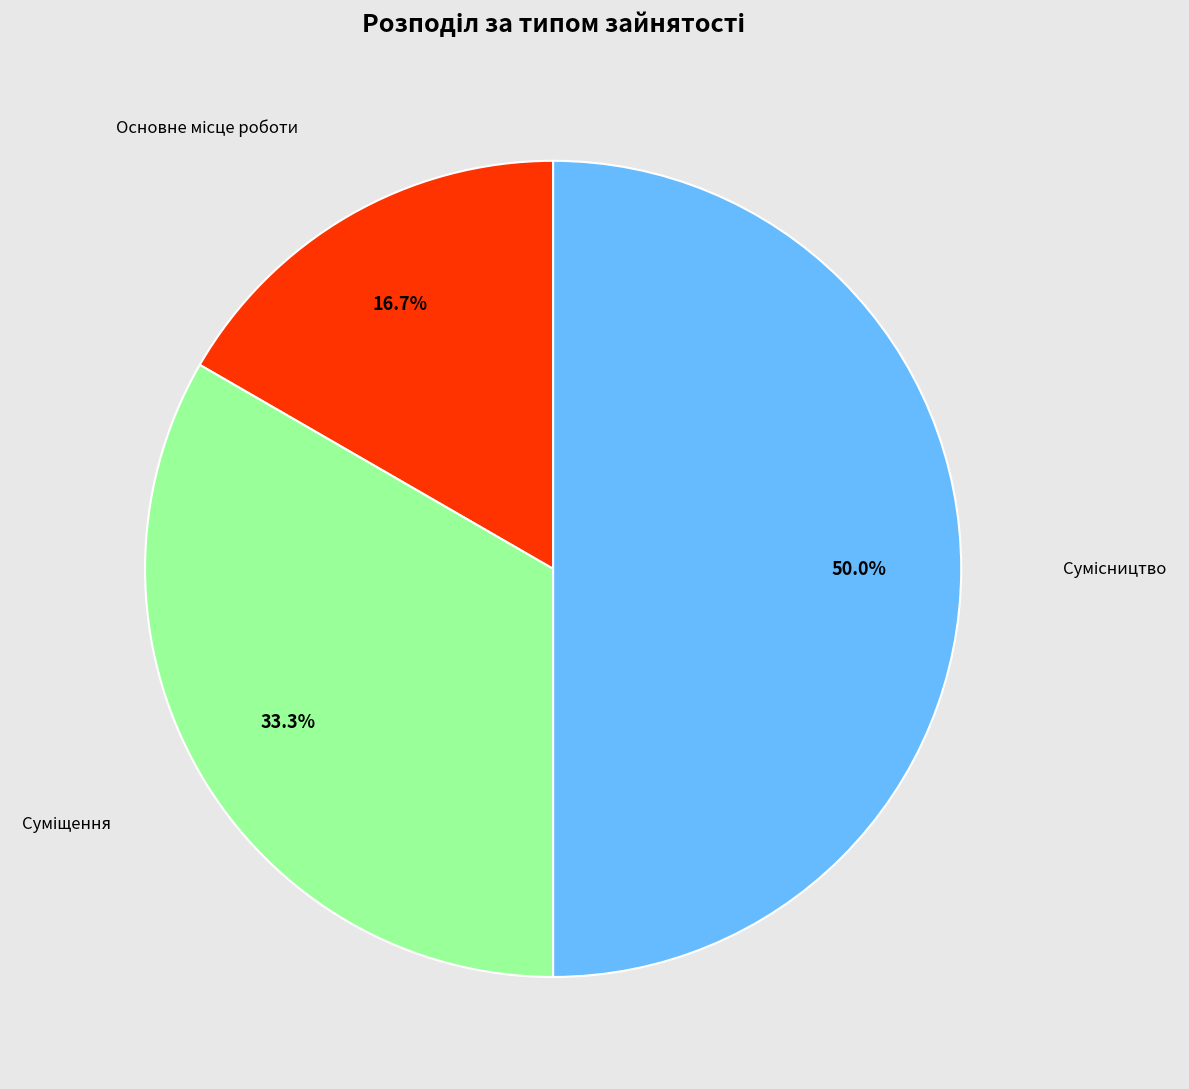

How much of the chart is everything except Основне місце роботи?

83.3%